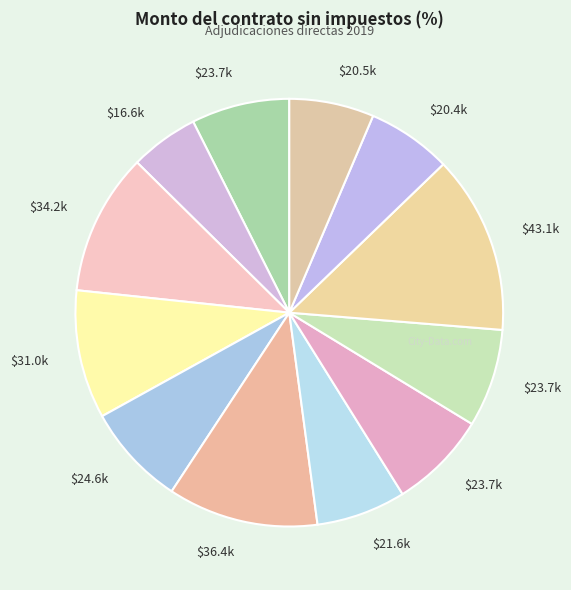

Count the number of slices in the pie.

12